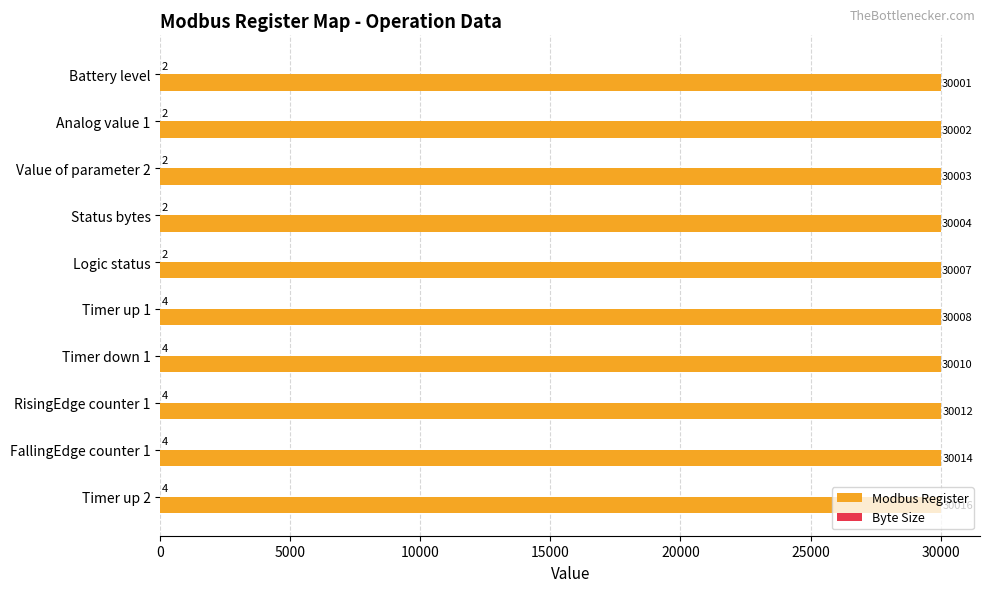

Is it true that Modbus Register equals 30012 at RisingEdge counter 1?

True